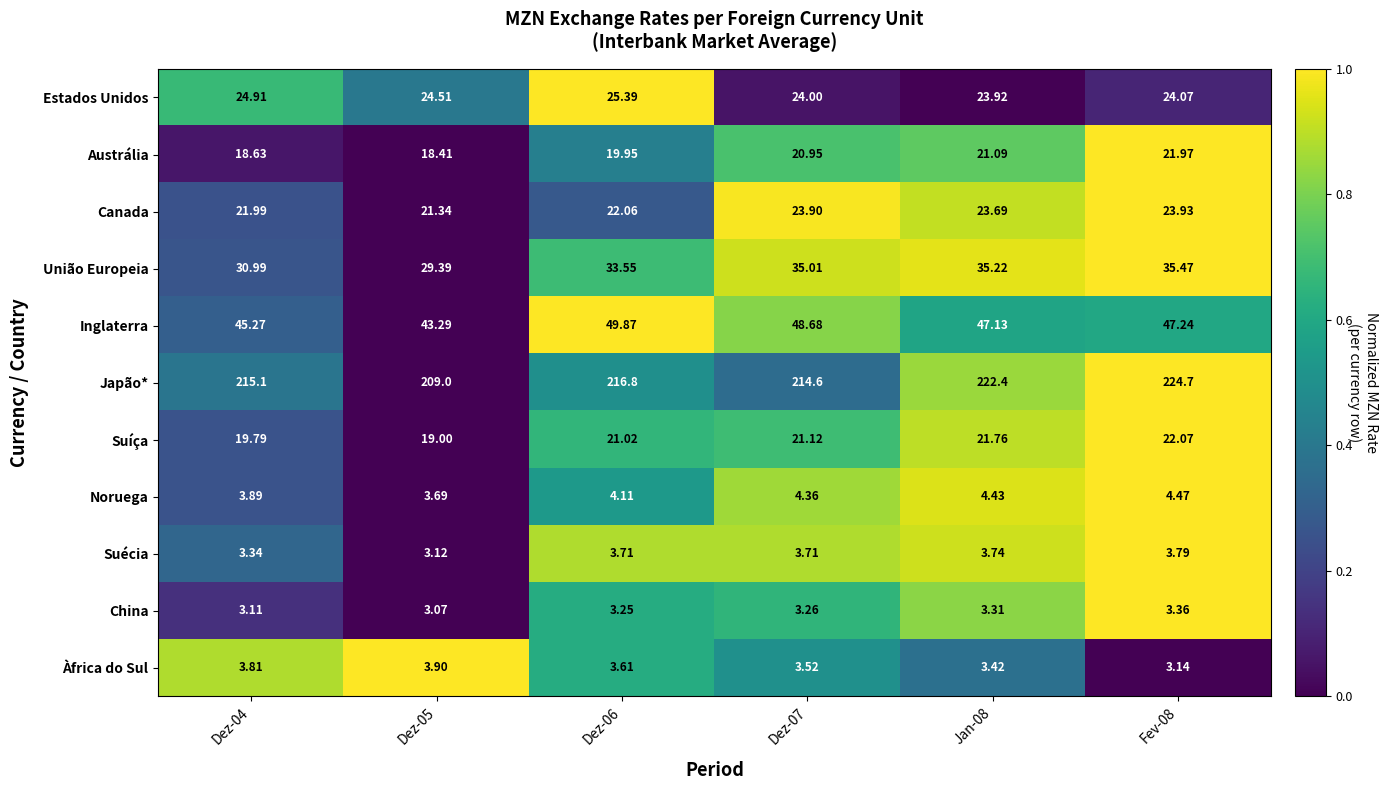

What is the greatest value displayed?

224.7